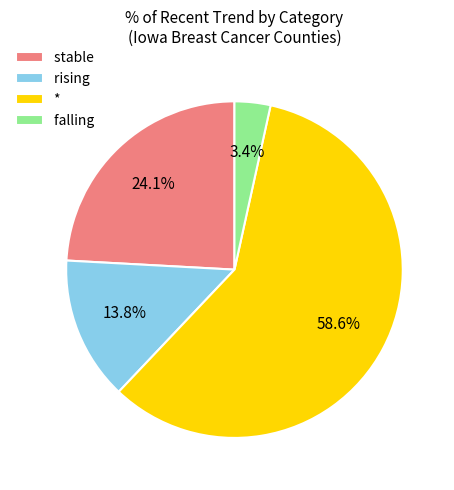

What is the total percentage of stable and *?

82.8%